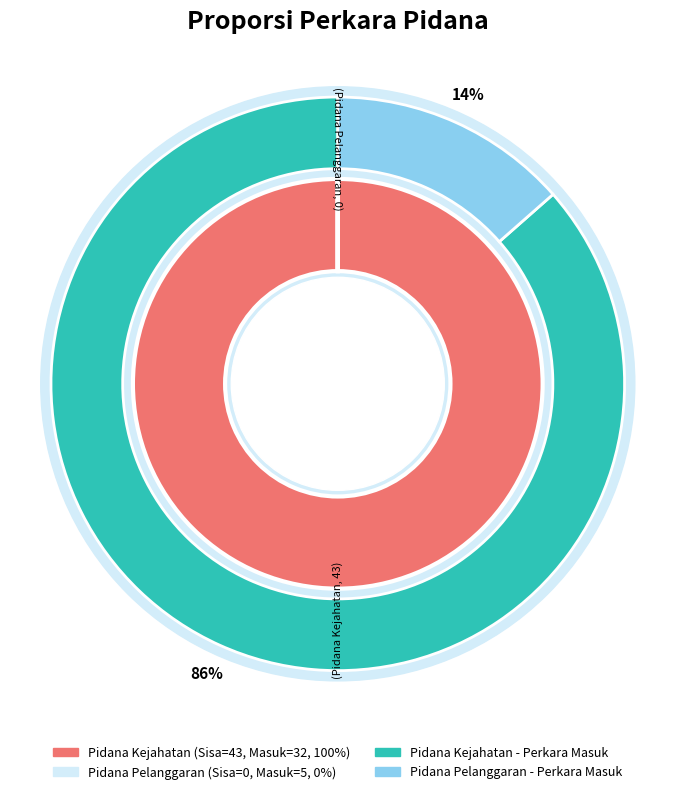

The Pidana Pelanggaran slice represents 14% of the pie. True or false?

True